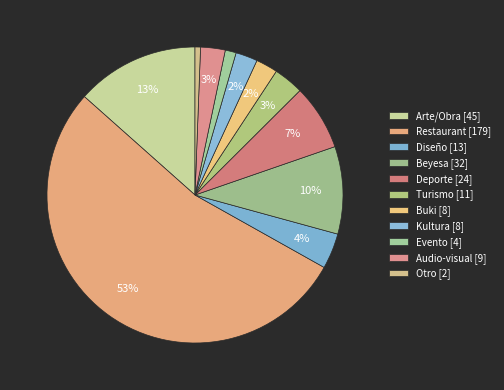

Approximately how many times larger is the value at Restaurant compared to Diseño?

13.8